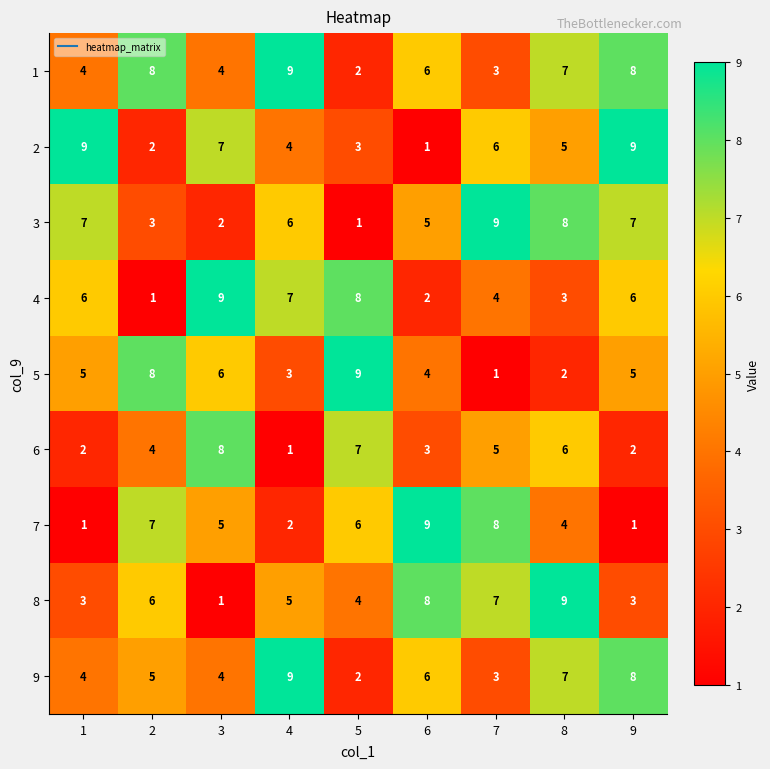

How many distinct data groups are displayed?

9